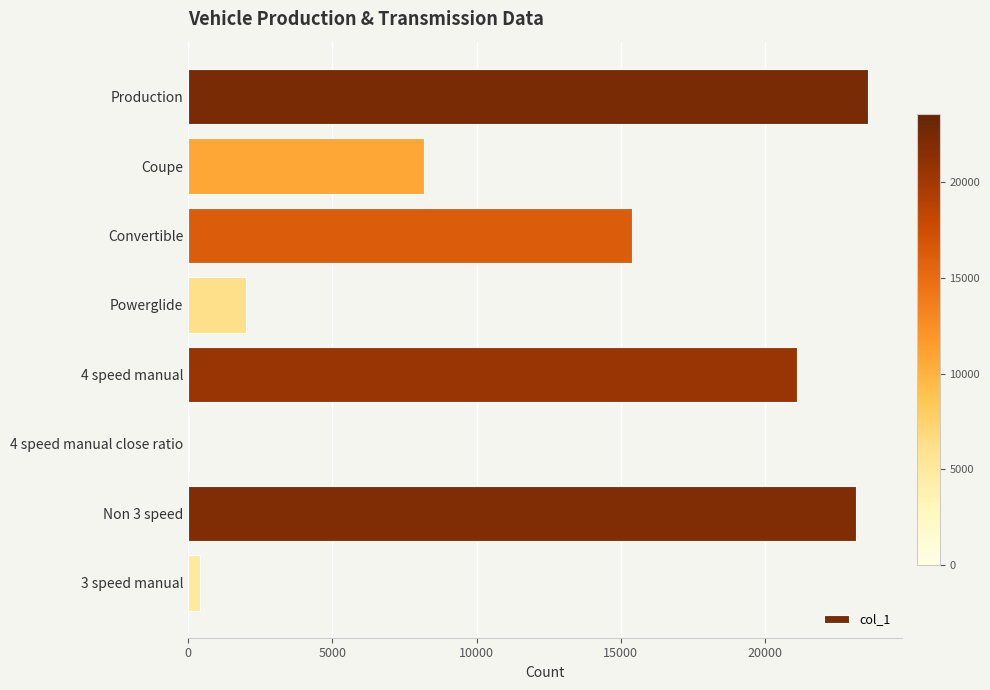

What is the change in value from Convertible to Powerglide?

-13357